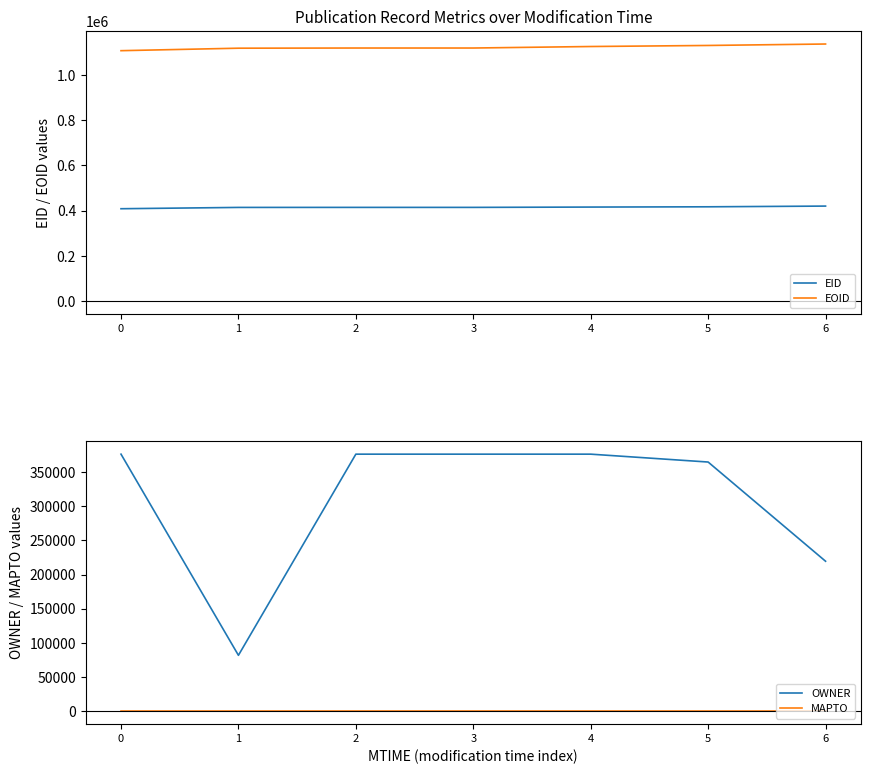

Reading left to right, list all the values displayed in this chart.

EID: 0=408691	1=414470	2=414618	3=414620	4=416012	5=417196	6=420375
EOID: 0=1107475	1=1118452	2=1119217	3=1119220	4=1125871	5=1130540	6=1136932
OWNER: 0=376095	1=81910	2=376095	3=376095	4=376095	5=364585	6=219499
MAPTO: 0=0	1=0	2=0	3=0	4=0	5=0	6=0